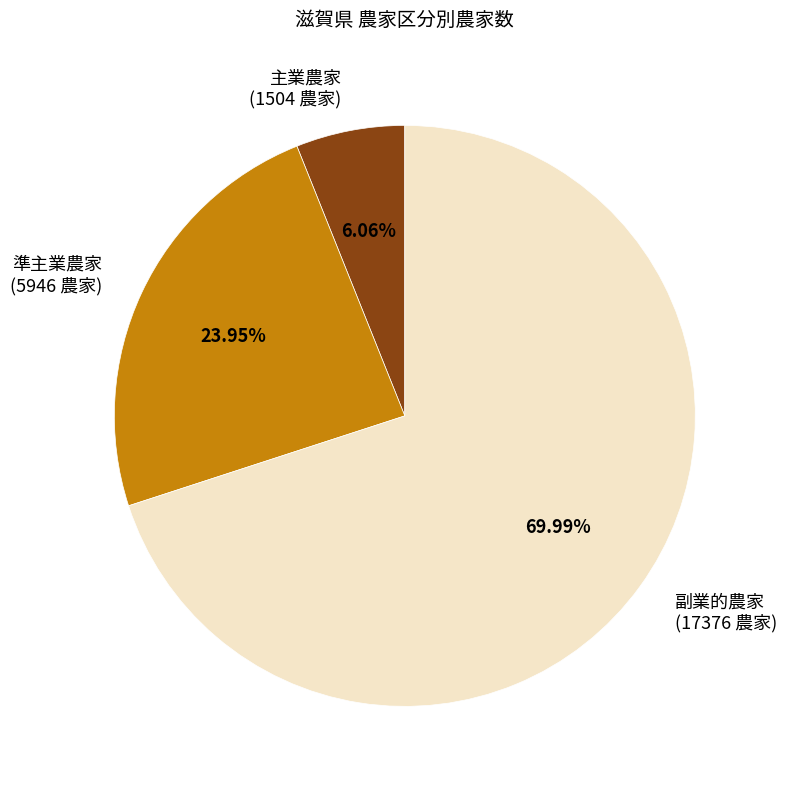

What percentage is the 主業農家 slice, to the nearest percent?

6%